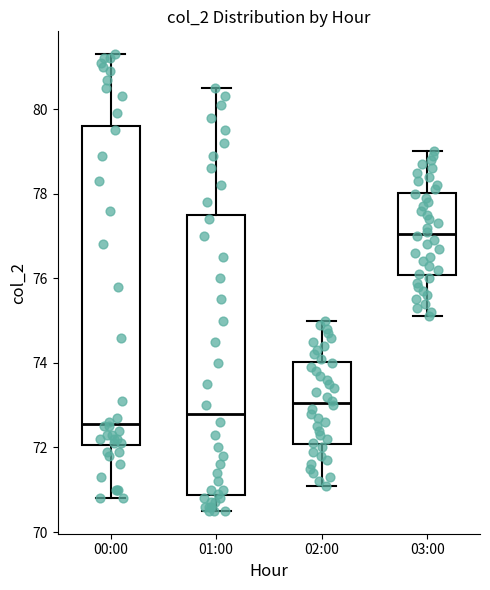

Reading left to right, read every box against the y-axis: the position of its median line, the range the box covers, and the ends of its whiskers. The values are not printed on the chart, so give them approximately, as read against the axis.

00:00: median 72.6, box 72.0 to 79.6, whiskers 70.8 to 81.4
01:00: median 72.8, box 70.8 to 77.6, whiskers 70.6 to 80.6
02:00: median 73.0, box 72.0 to 74.0, whiskers 71.2 to 75.0
03:00: median 77.0, box 76.0 to 78.0, whiskers 75.2 to 79.0